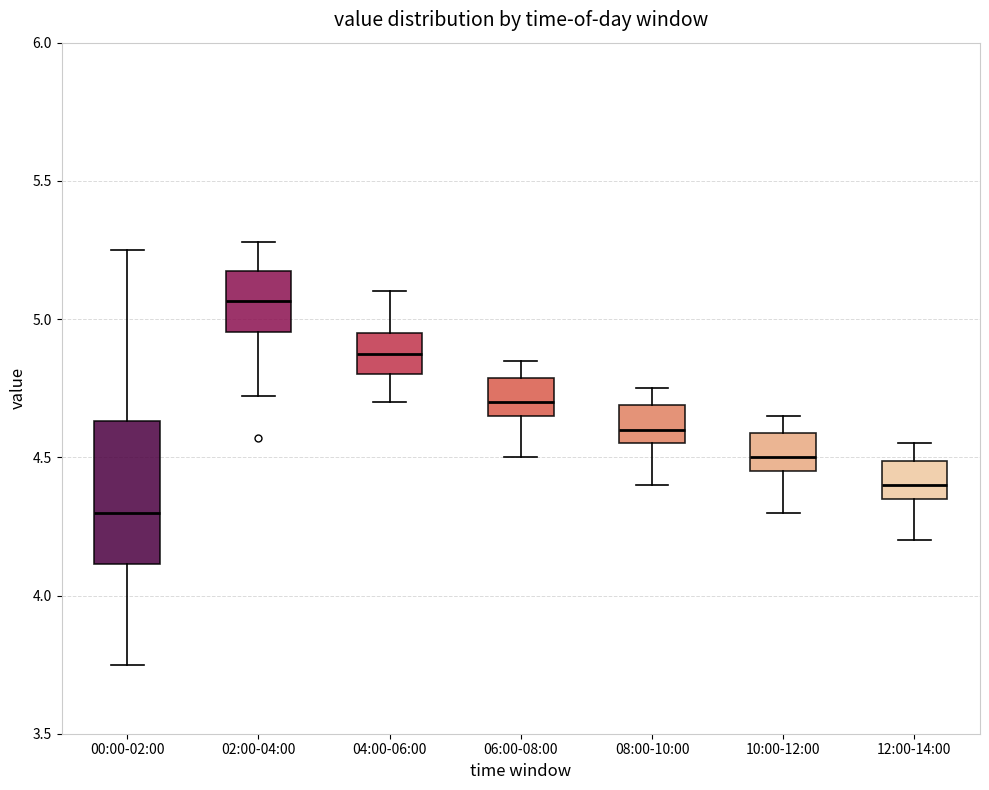

Reading left to right, read every box against the y-axis: the position of its median line, the range the box covers, and the ends of its whiskers. The values are not printed on the chart, so give them approximately, as read against the axis.

00:00-02:00: median 4.30, box 4.10 to 4.65, whiskers 3.75 to 5.25
02:00-04:00: median 5.05, box 4.95 to 5.15, whiskers 4.70 to 5.30
04:00-06:00: median 4.90, box 4.80 to 4.95, whiskers 4.70 to 5.10
06:00-08:00: median 4.70, box 4.65 to 4.80, whiskers 4.50 to 4.85
08:00-10:00: median 4.60, box 4.55 to 4.70, whiskers 4.40 to 4.75
10:00-12:00: median 4.50, box 4.45 to 4.60, whiskers 4.30 to 4.65
12:00-14:00: median 4.40, box 4.35 to 4.50, whiskers 4.20 to 4.55